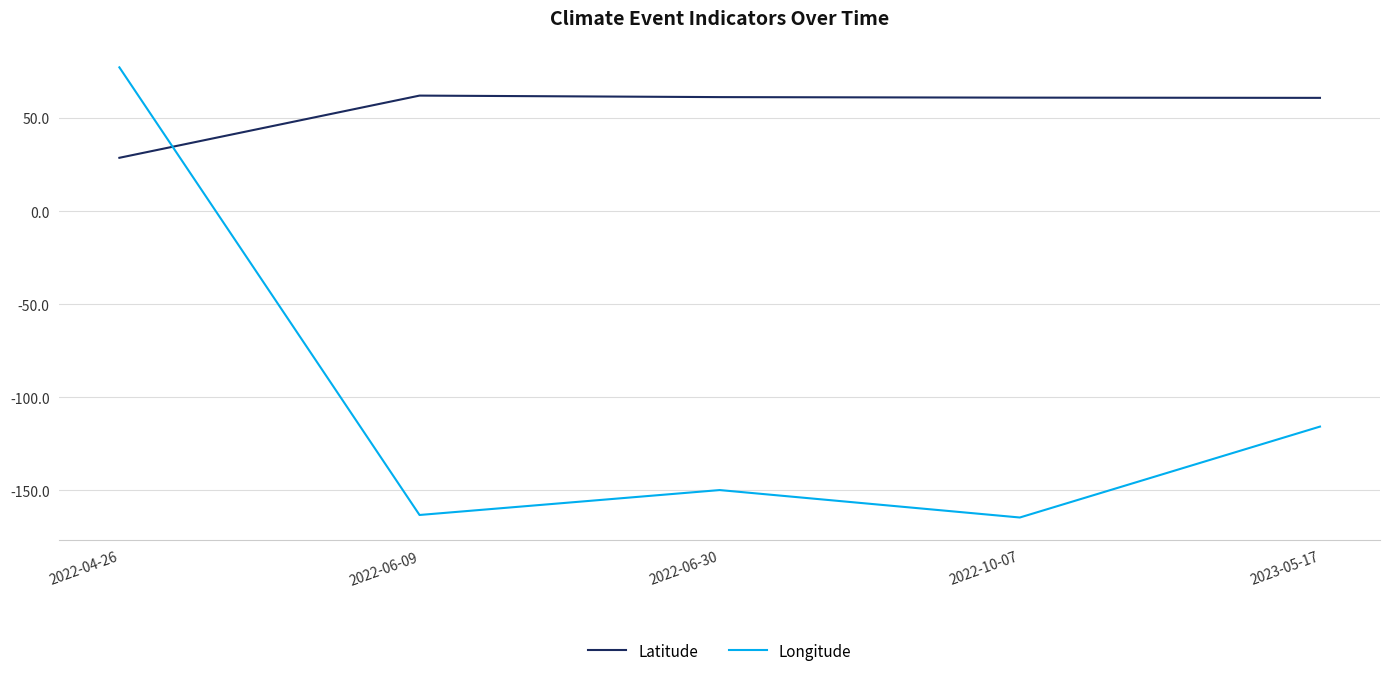

Is it true that Longitude equals -164.6 at 2022-10-07?

True